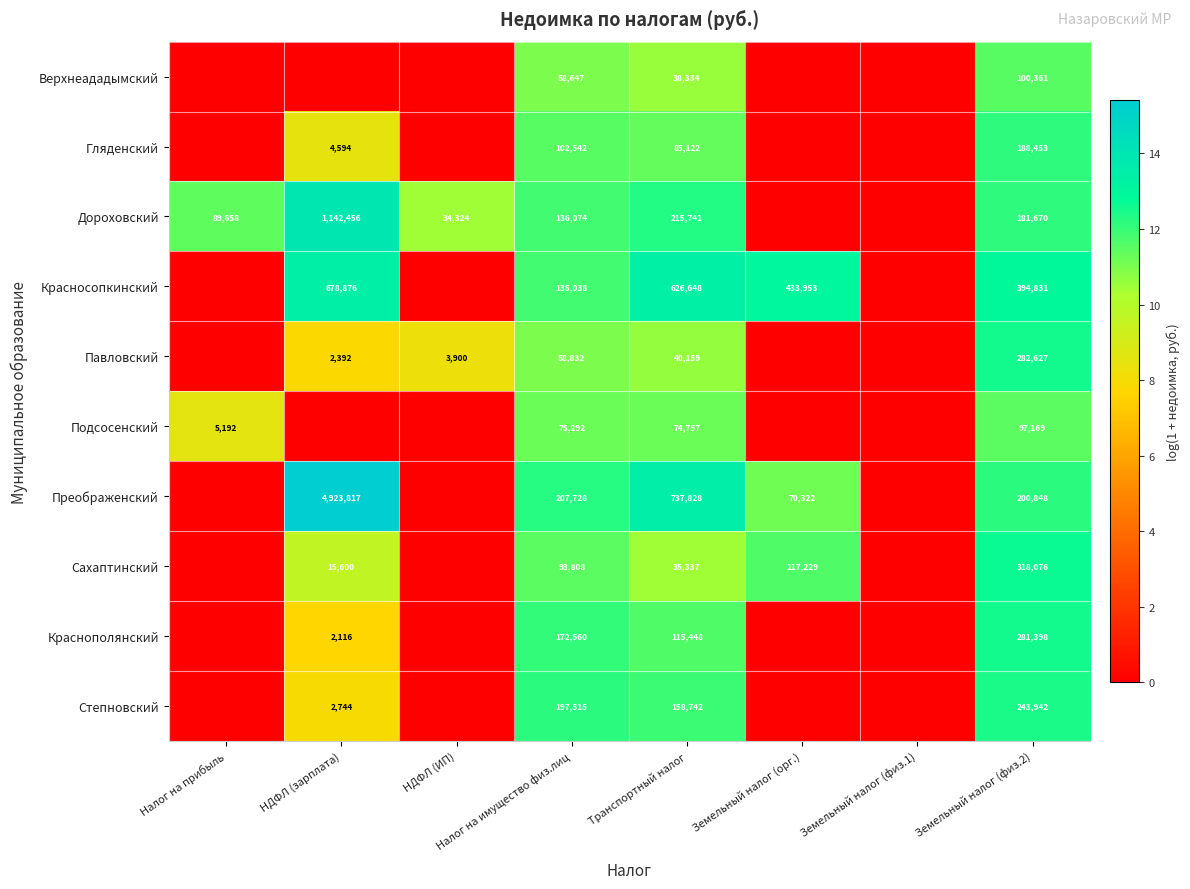

True or false: Сахаптинский has a value of 93808 at Налог на имущество физ.лиц.

True